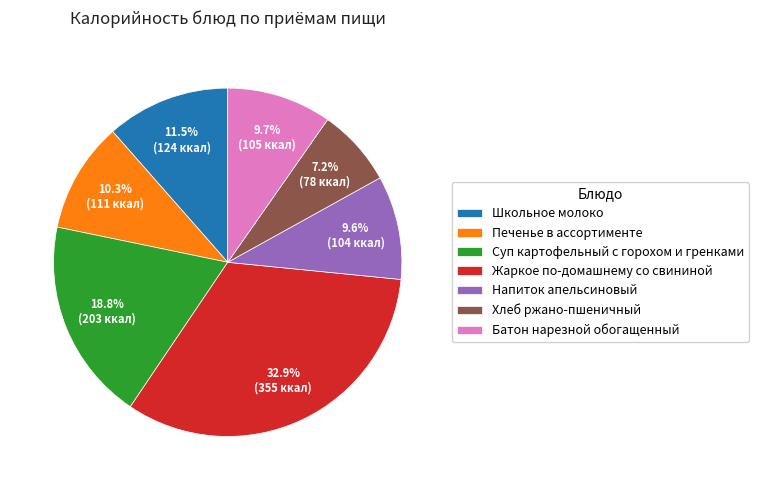

Which slice is the smallest?

Хлеб ржано-пшеничный